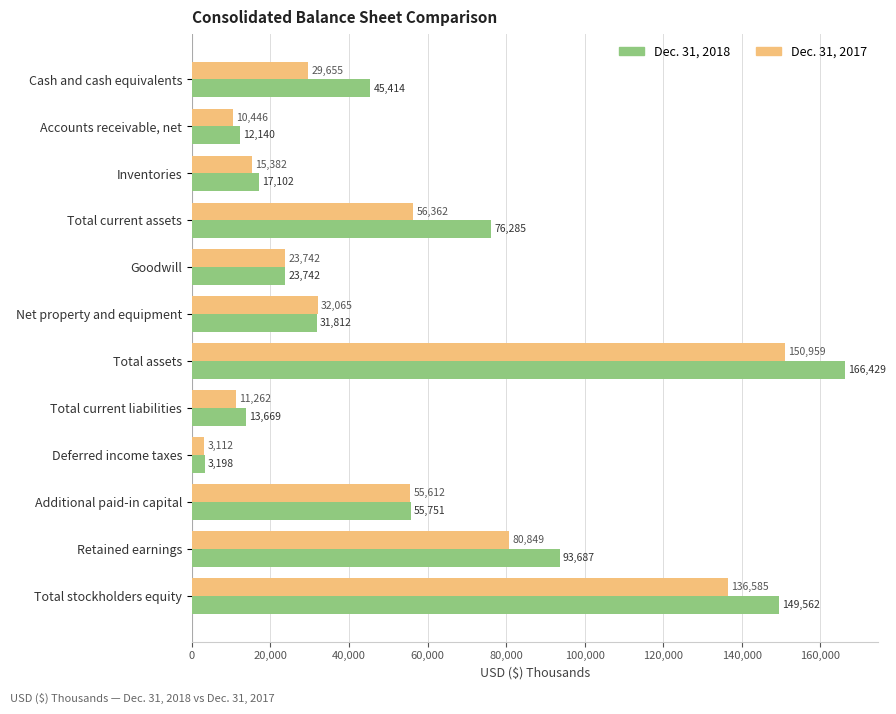

What is the sum of the Dec. 31, 2017 values at Retained earnings and Total stockholders equity?

217434